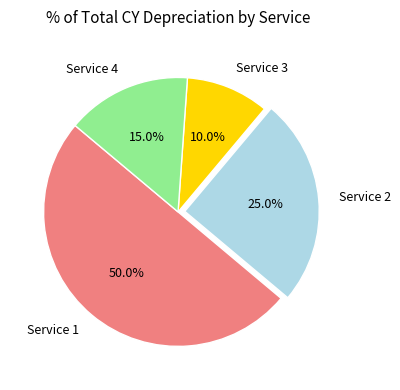

Rank the categories by value from lowest to highest.

Service 3, Service 4, Service 2, Service 1